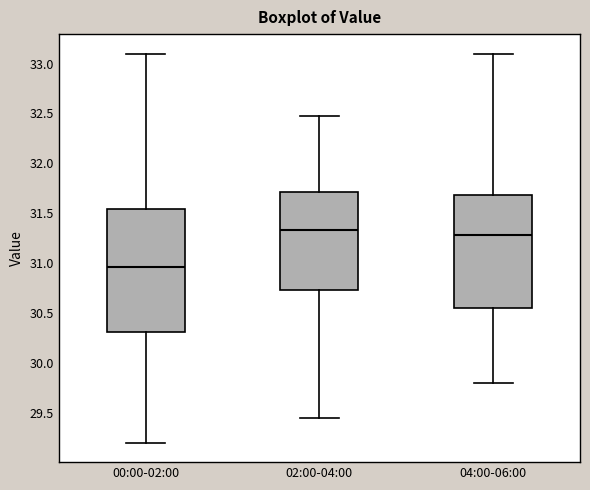

Reading left to right, transcribe this box plot: for each box, give where its median line is, the range the box spans, and where its two whiskers end, as read against the y-axis. The values are not printed on the chart, so give them approximately, as read against the axis.

00:00-02:00: median 30.95, box 30.30 to 31.55, whiskers 29.20 to 33.10
02:00-04:00: median 31.35, box 30.75 to 31.70, whiskers 29.45 to 32.45
04:00-06:00: median 31.30, box 30.55 to 31.70, whiskers 29.80 to 33.10